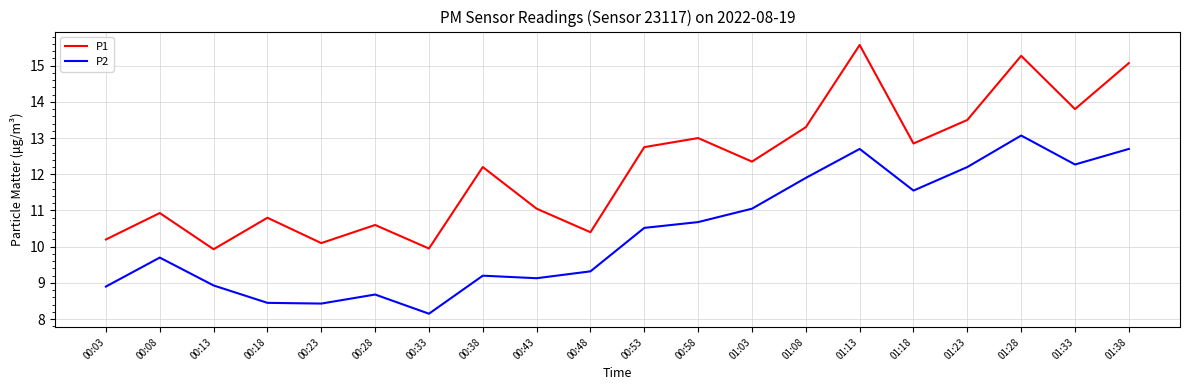

At which label does P2 first exceed 10?

00:53